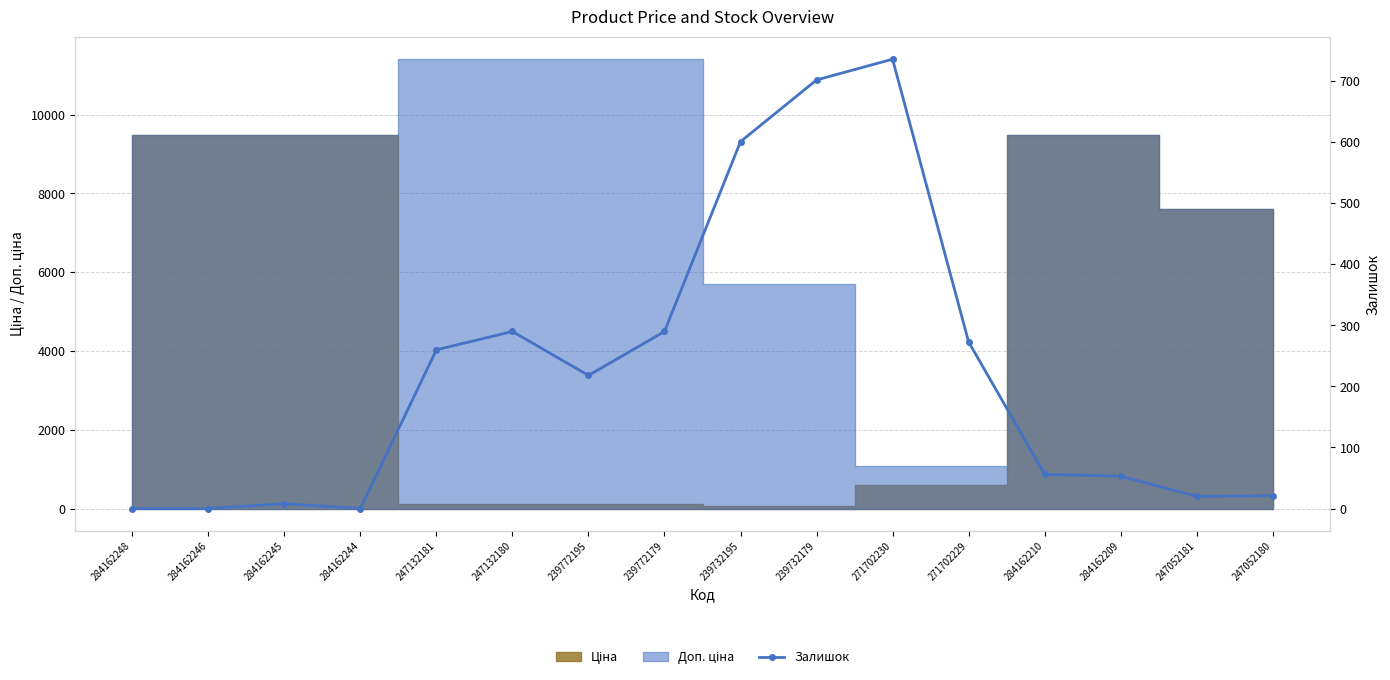

What is the difference between the values at 284162246 and 247132181?

260